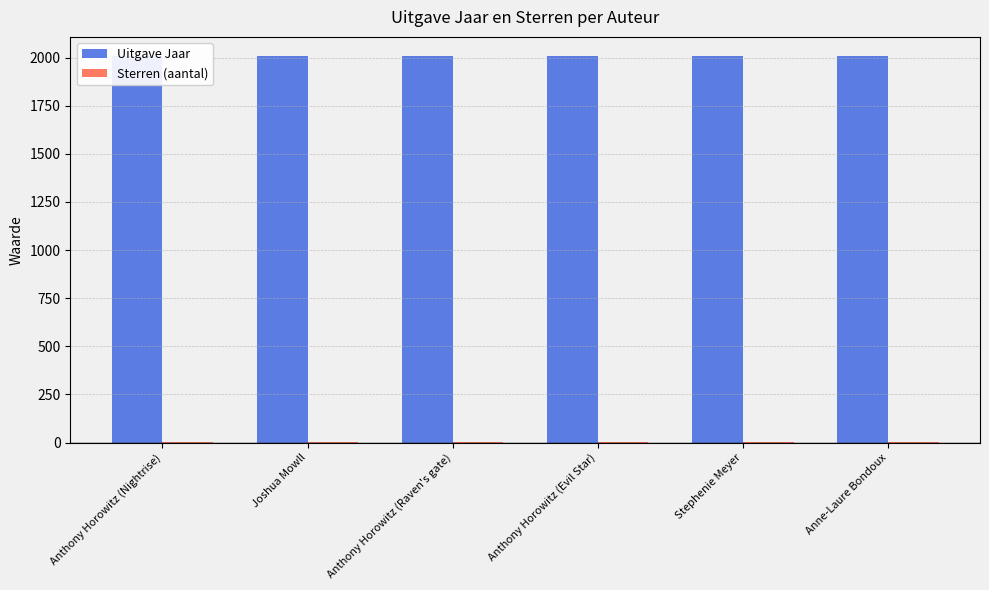

What is the spread (max minus min) of values at Anthony Horowitz (Evil Star)?

2003